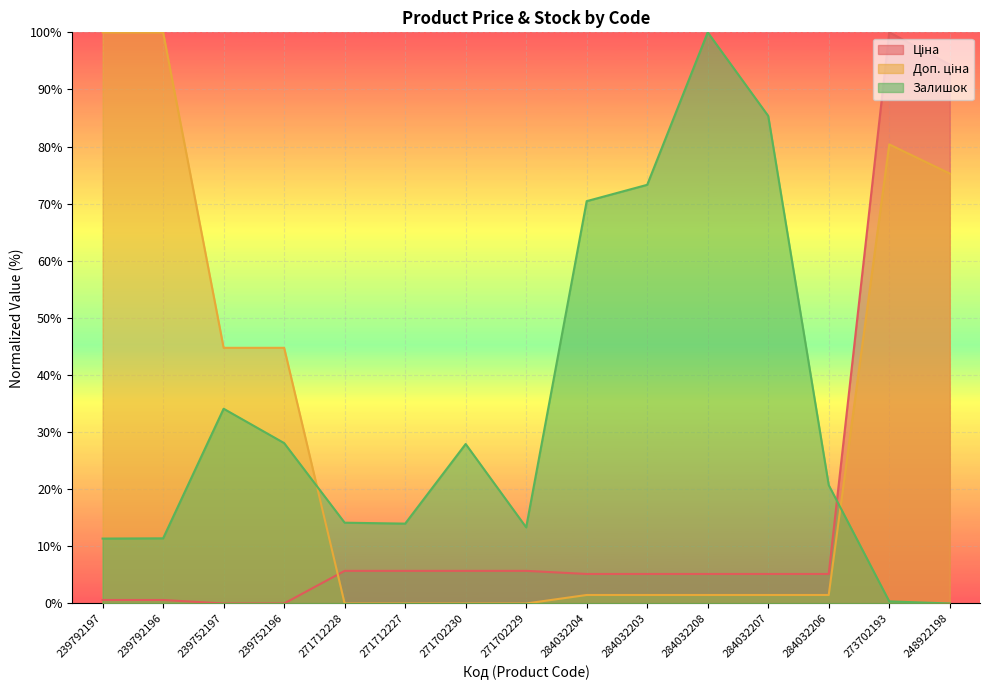

List the series in order of their overall mean, highest first.

Залишок, Доп. ціна, Ціна